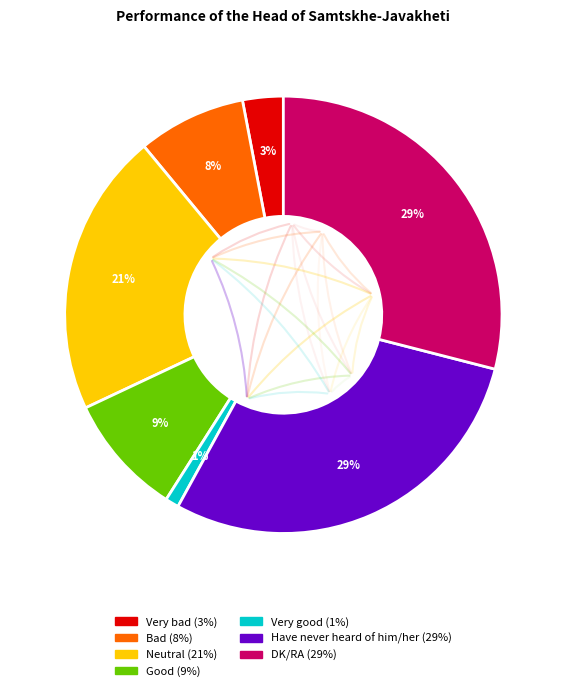

True or false: Have never heard of him/her accounts for 29% of the total.

True